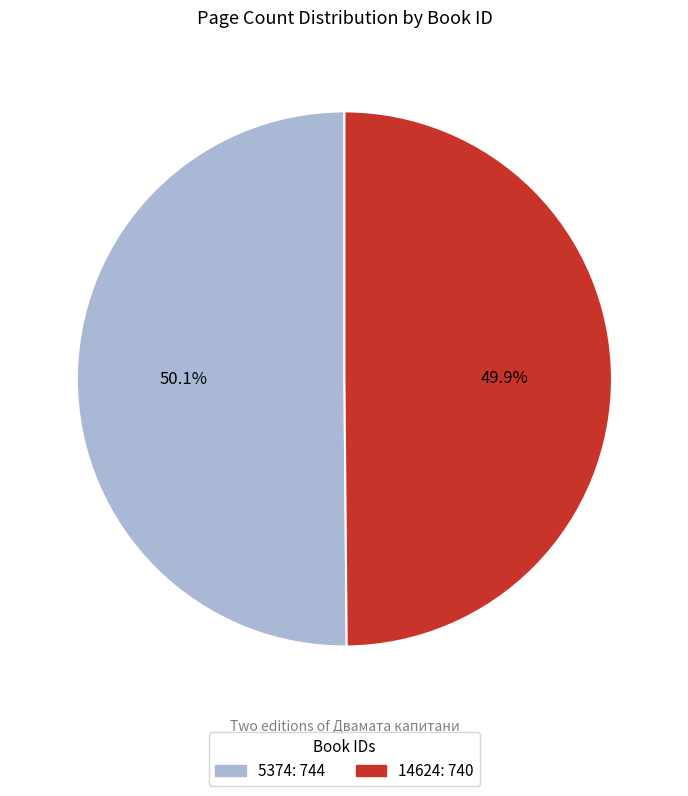

Is there any slice that represents more than half of the pie?

Yes